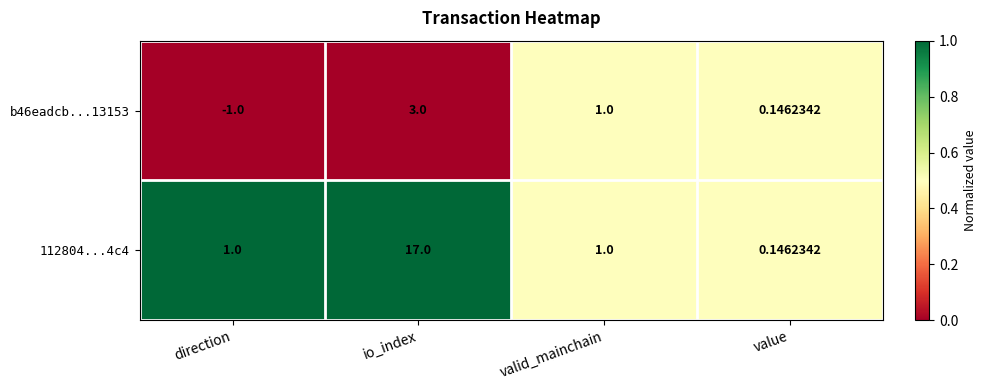

Which label corresponds to the smallest value in the chart?

direction